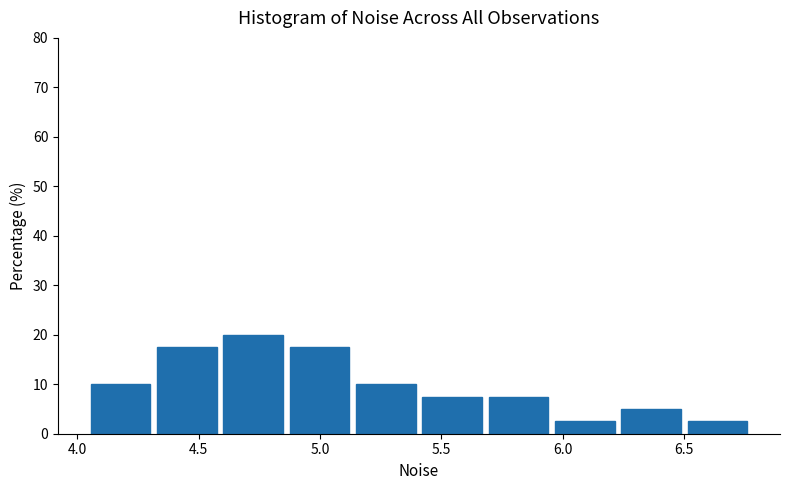

Over which range of the x-axis is the bar tallest?

4.60 to 4.90